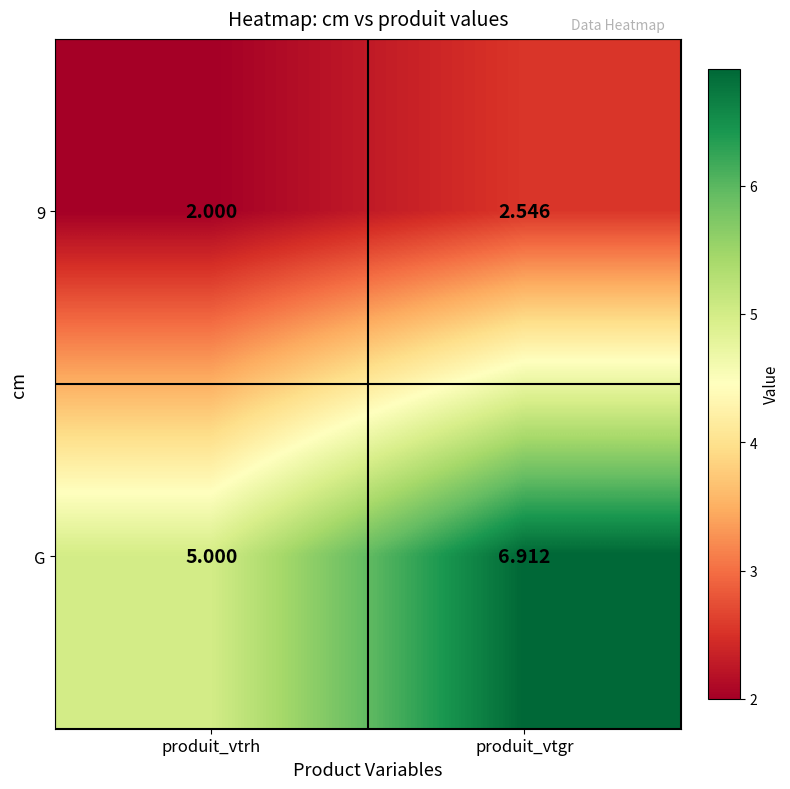

How many series are shown in this chart?

2